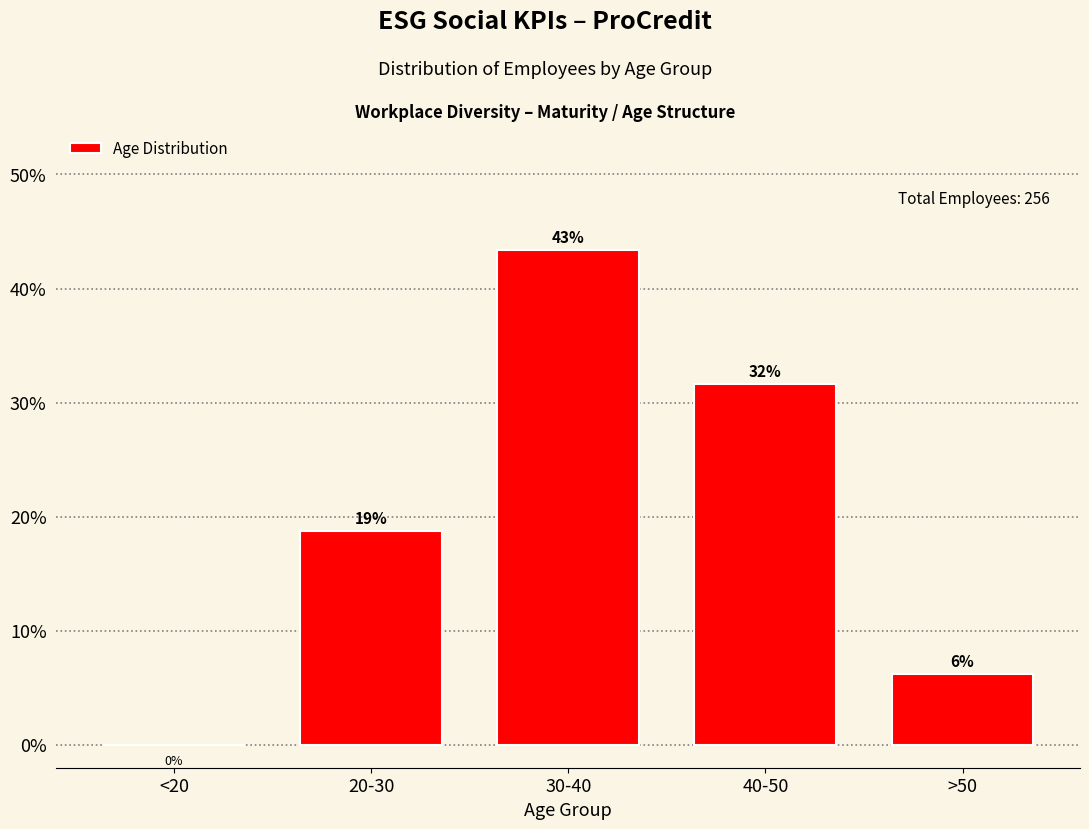

Are the bars horizontal?

No